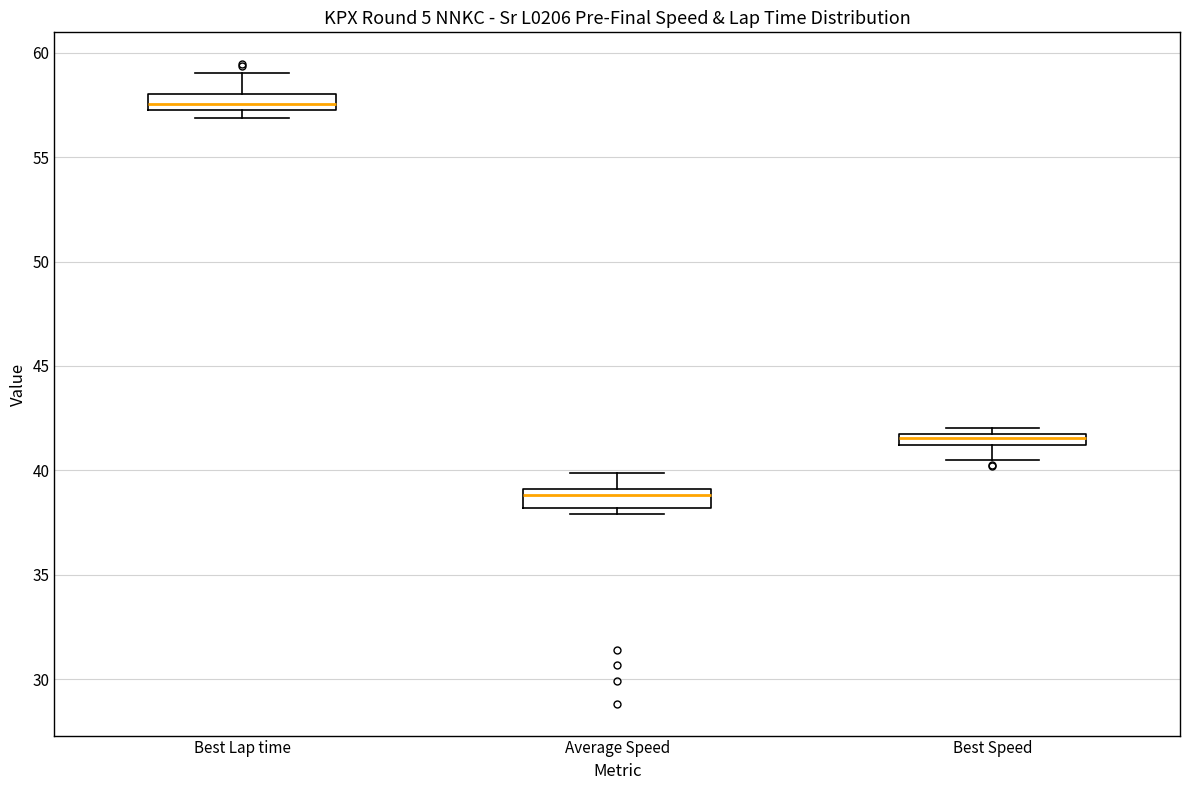

Which box's median line is the highest?

Best Lap time